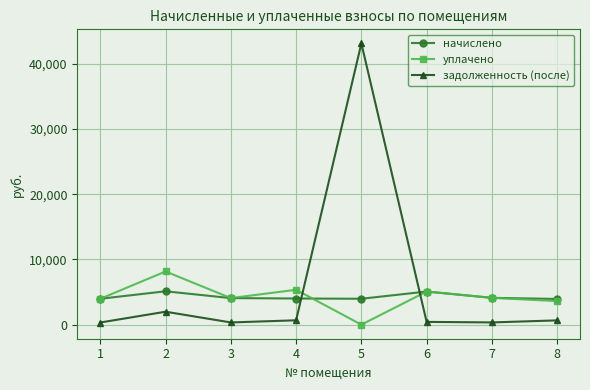

Is this an area chart (filled region under the line)?

No